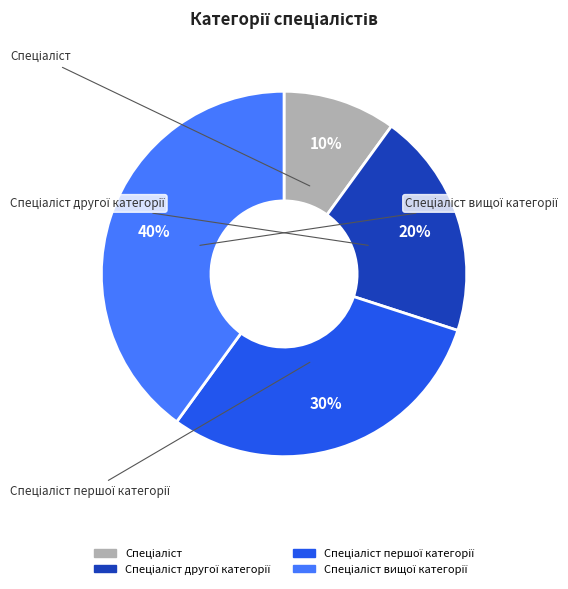

To the nearest percent, what is the average slice percentage?

25%